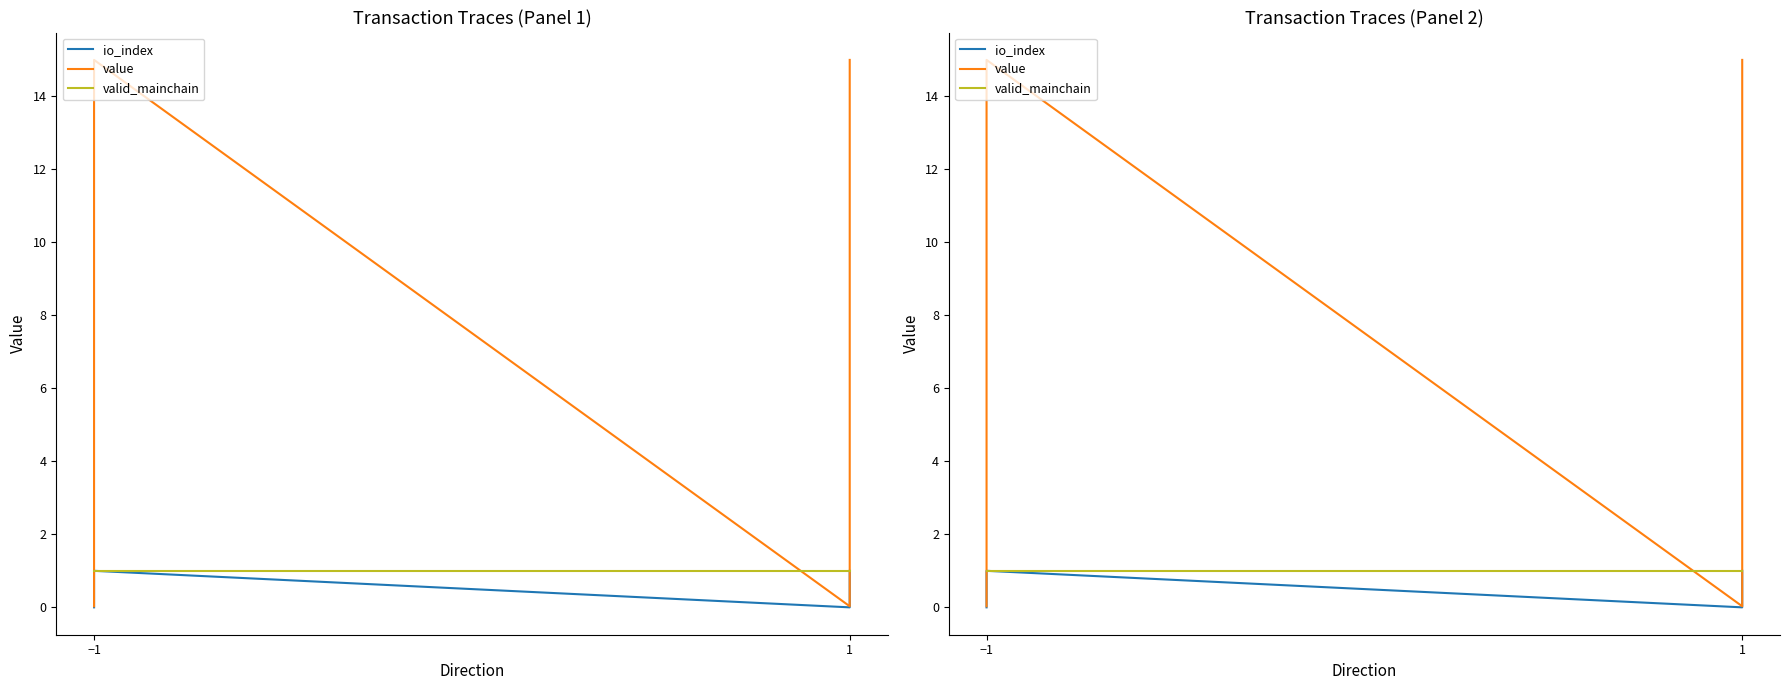

Which category has the lowest value across all series?

−1